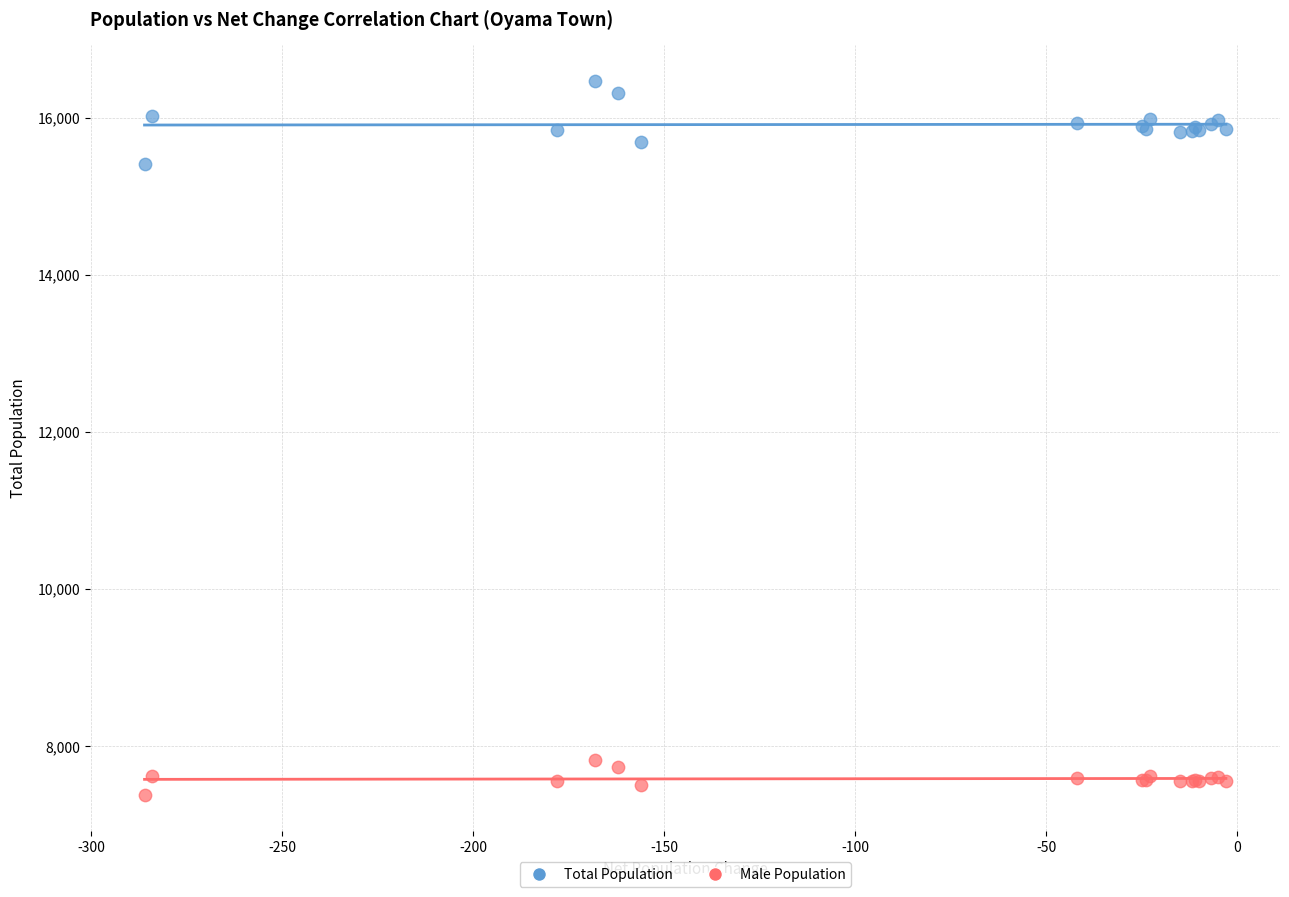

Which series has the largest Y range (max minus min)?

Total Population